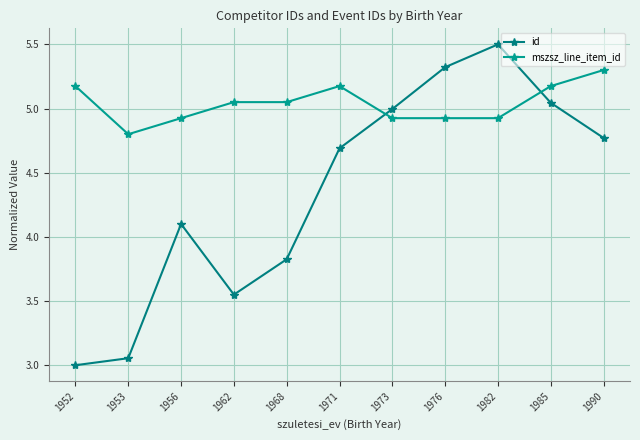

At which category does mszsz_line_item_id reach its first local valley?

1953